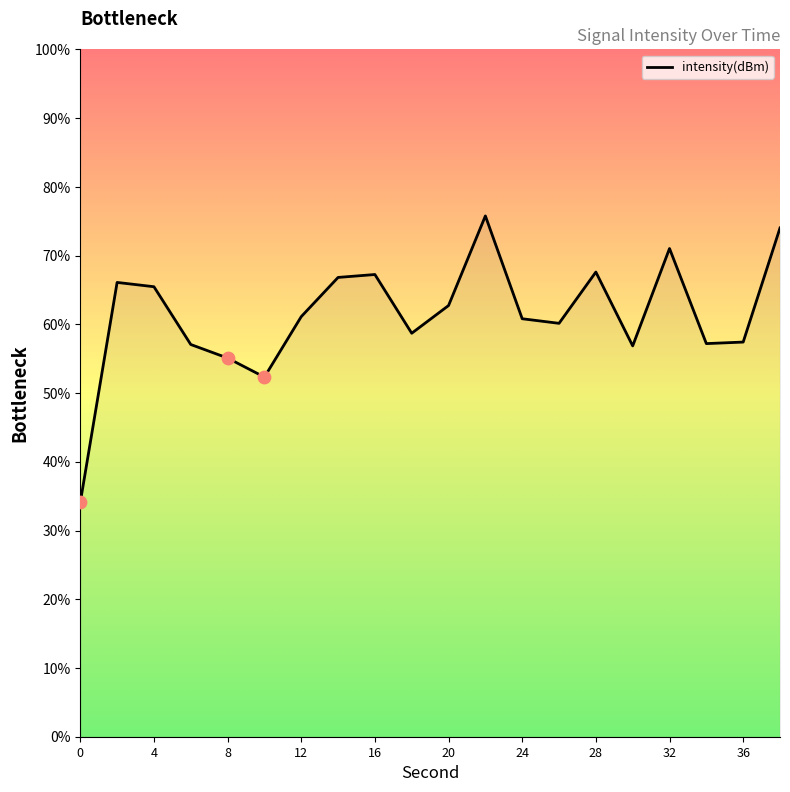

What is the minimum value shown in the chart?

34.1